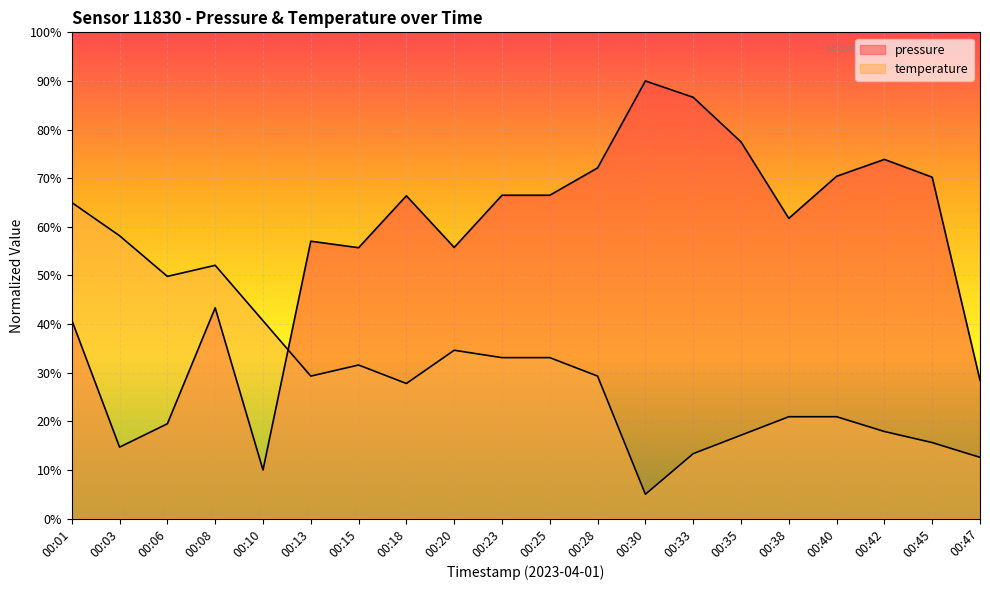

What is the value of the temperature point at the 7th from the left?

31.6